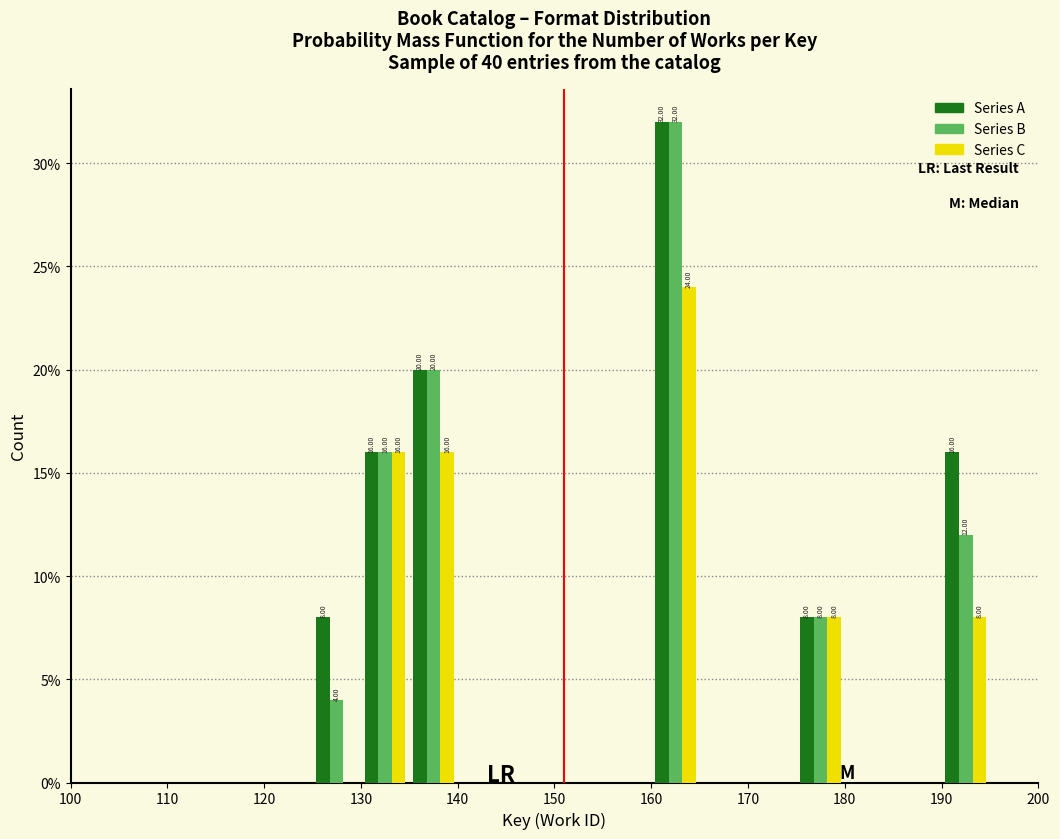

In the Series B series, which range on the x-axis has the tallest bar?

160 to 165